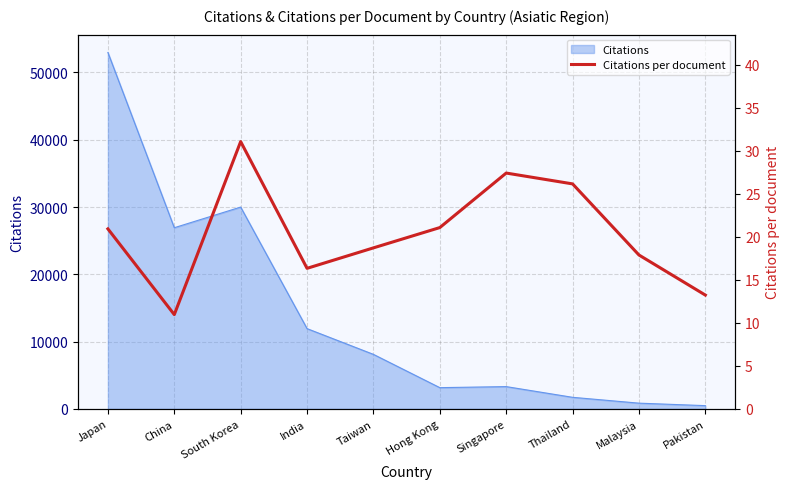

True or false: the data shows 26.2 at Thailand.

True